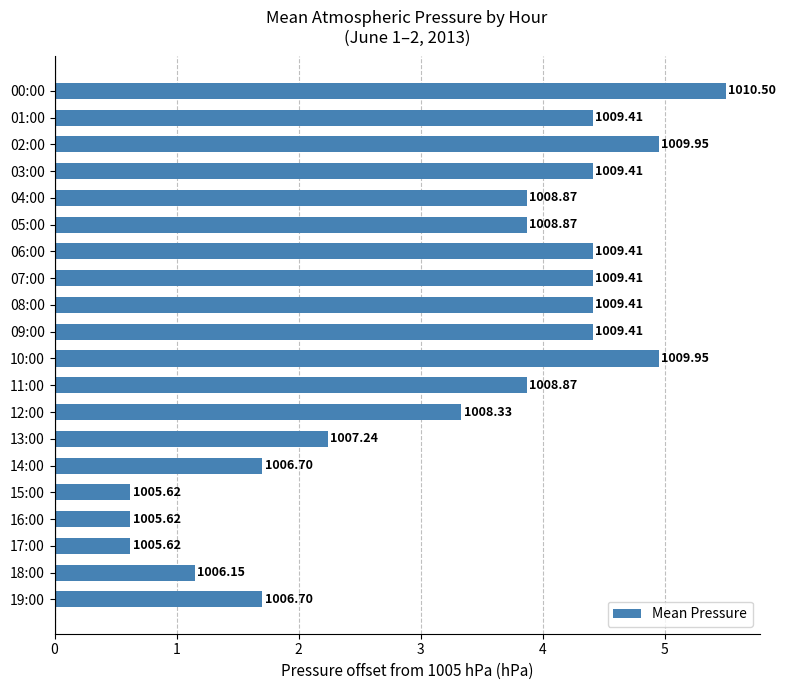

How many bars are there in total?

20